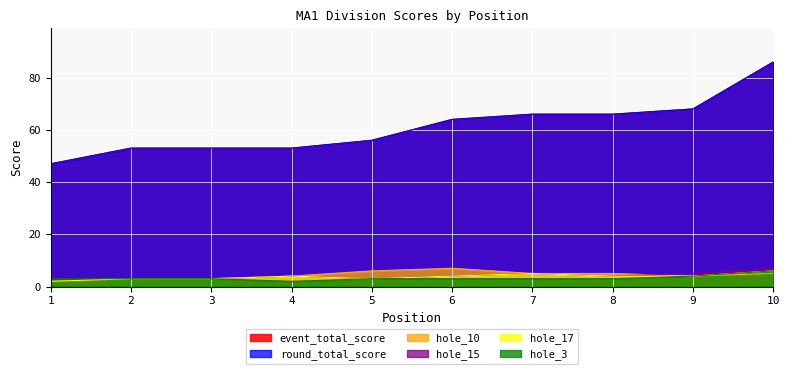

True or false: hole_3 has more than 0 points higher than both neighbors.

False